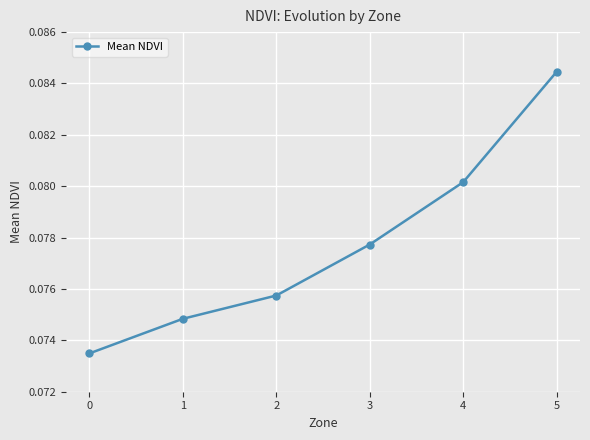

True or false: the data has more than 1 interior local peaks.

False